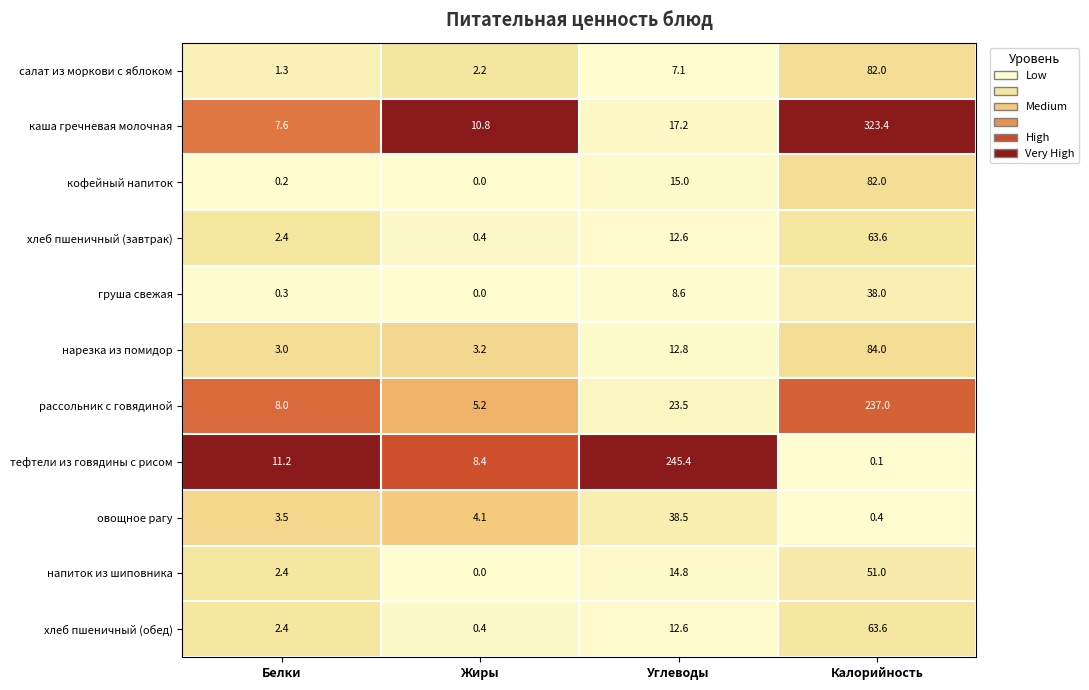

At which category is the sum across all series the highest?

Калорийность